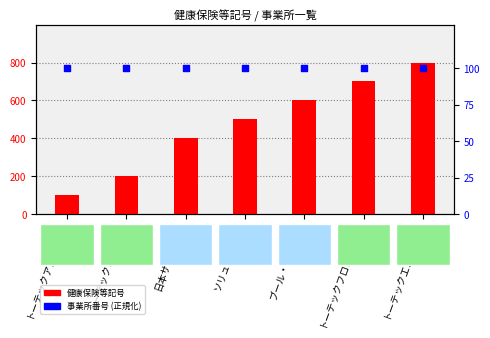

Which series contains the lowest Y value?

健康保険等記号